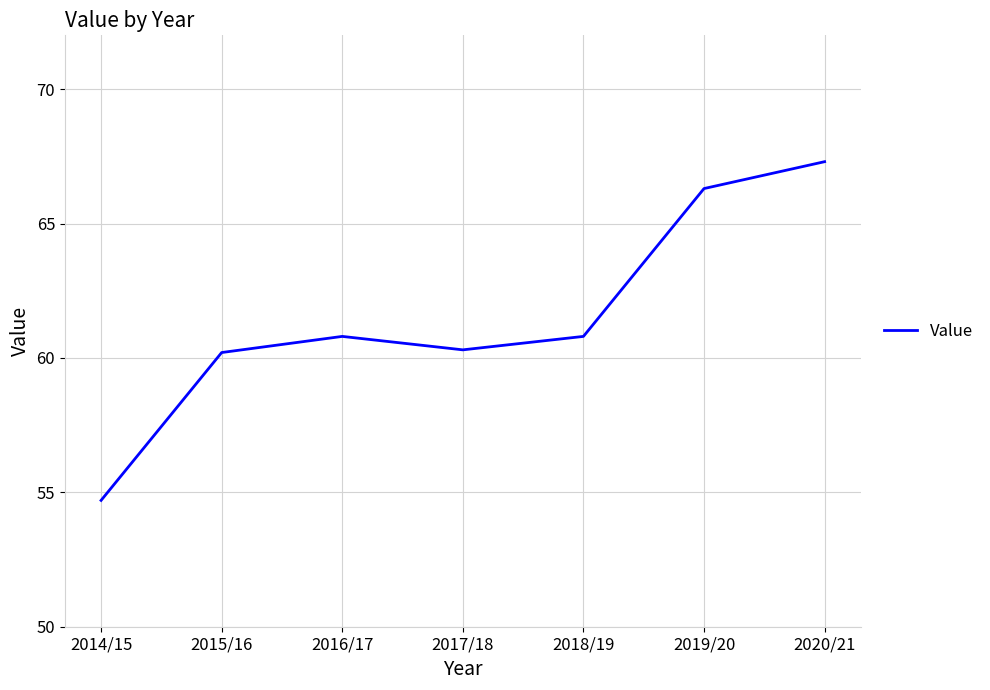

Count the number of values greater than 60.

6